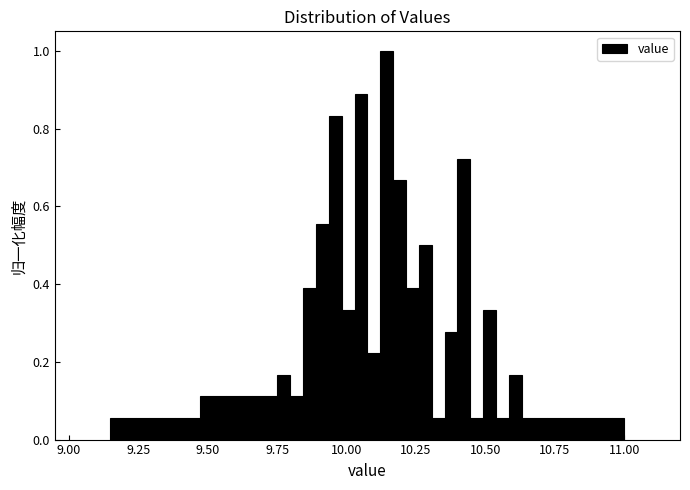

Around what value on the x-axis is the tallest bar? Give the approximate position of its centre, as read against the axis.

10.15